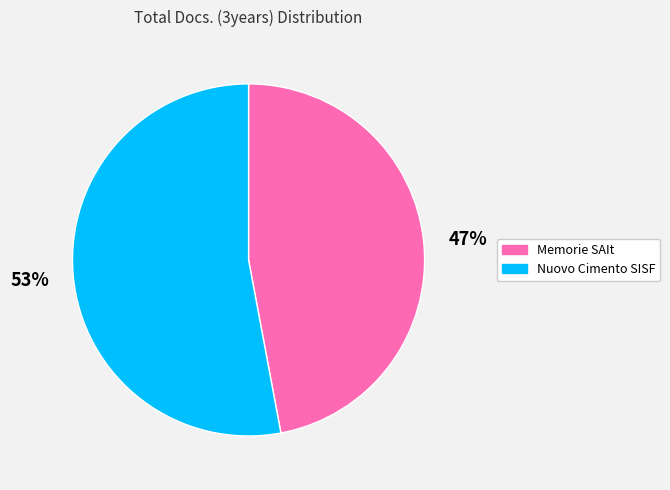

How many segments does this pie chart have?

2